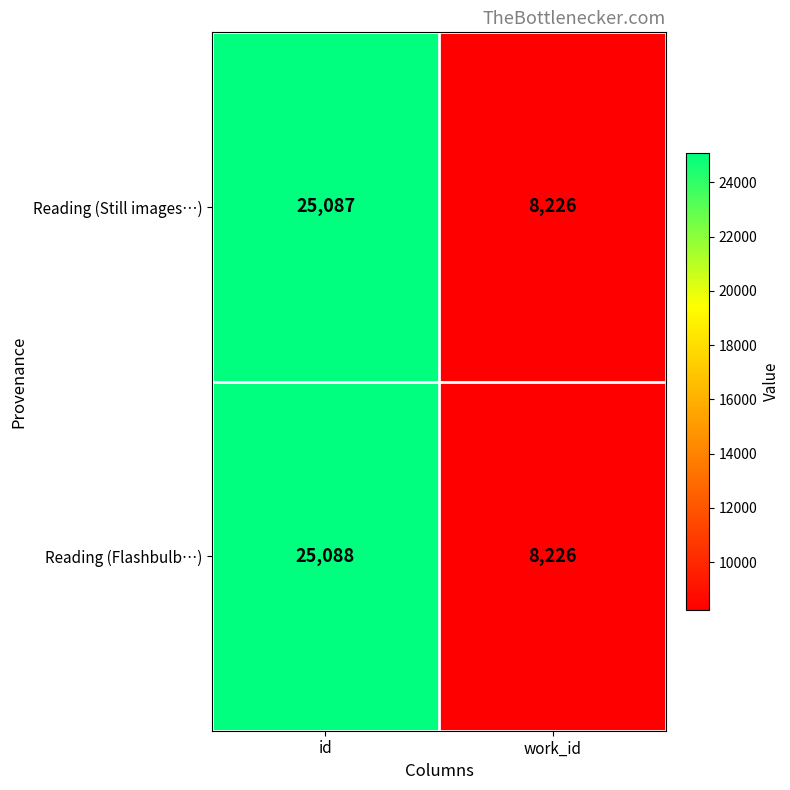

Between id and work_id, which series saw the biggest shift?

Reading (Flashbulb…)